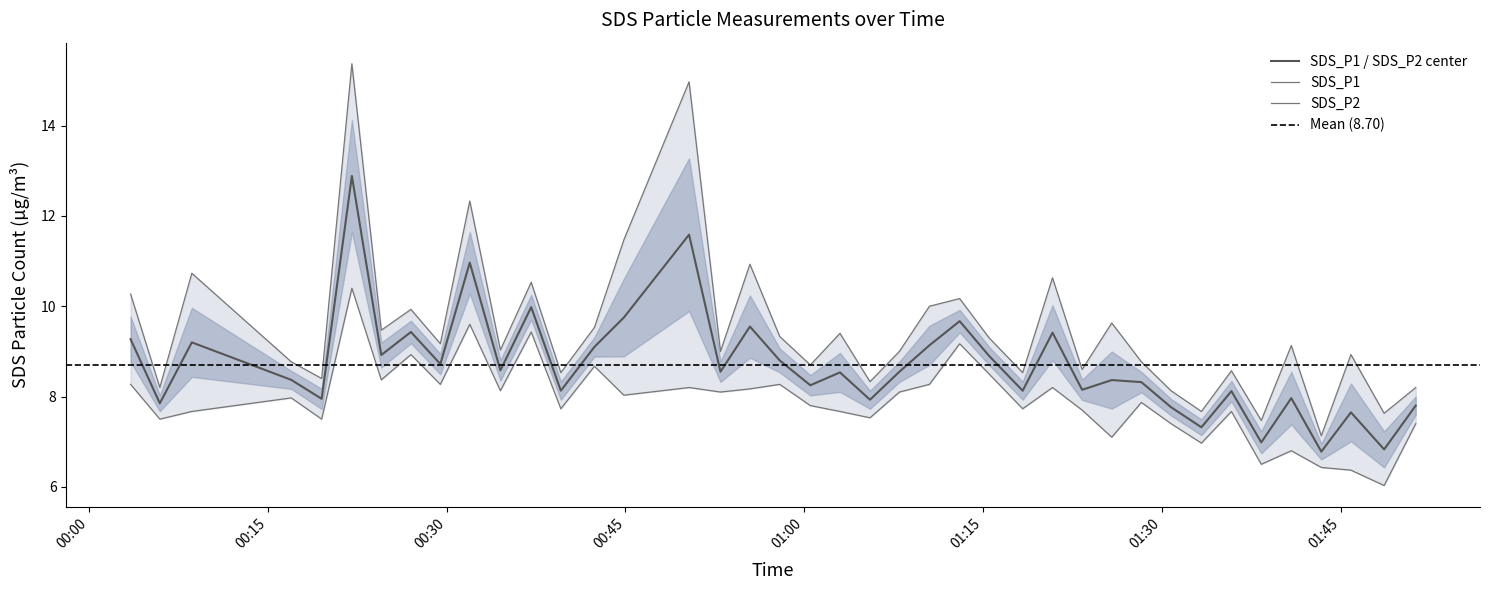

List the series in order of their overall mean, highest first.

SDS_P1, SDS_P2